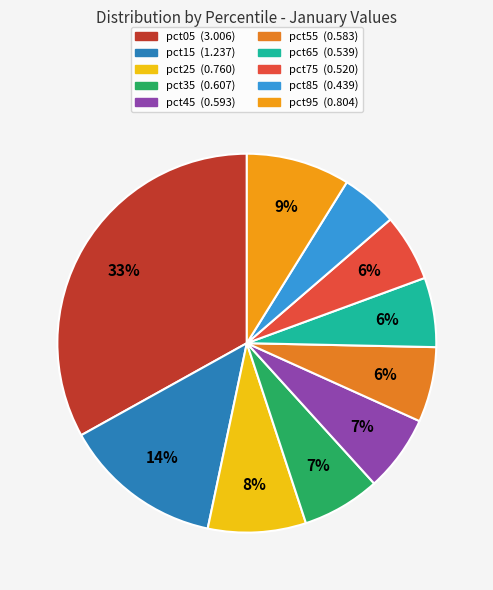

Which slice is the smallest?

pct85